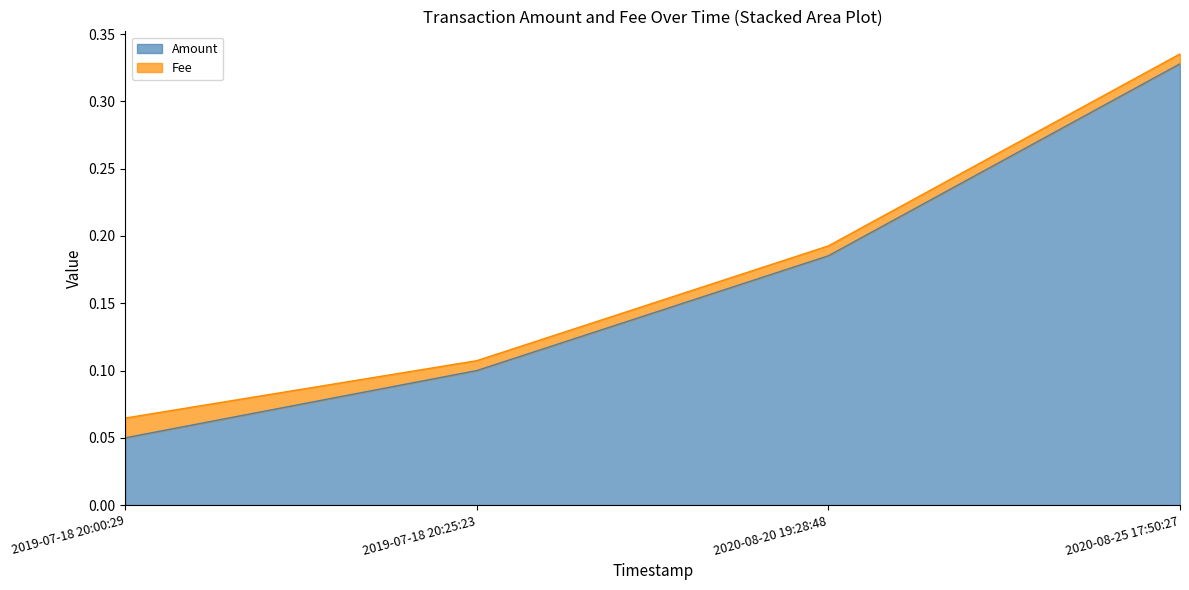

Reading left to right, list all the values displayed in this chart.

0.1	0.1	0.2	0.3